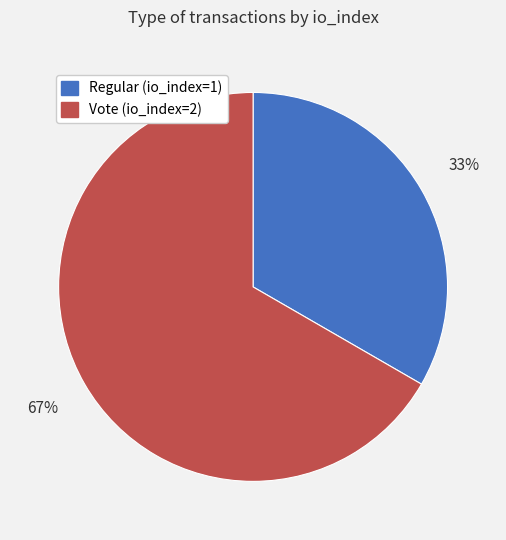

Which category has the biggest portion of the pie?

Vote (io_index=2)